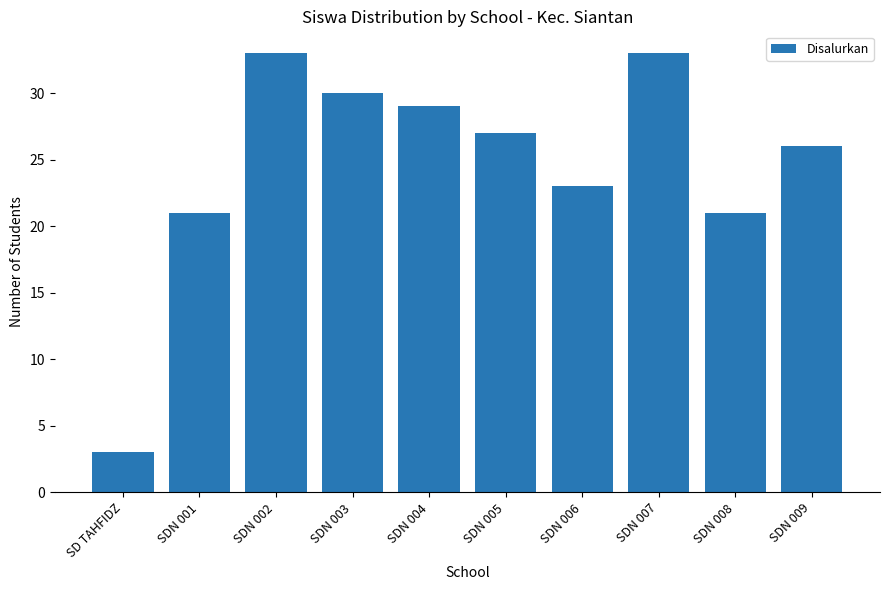

What position from the right is SDN 002?

8